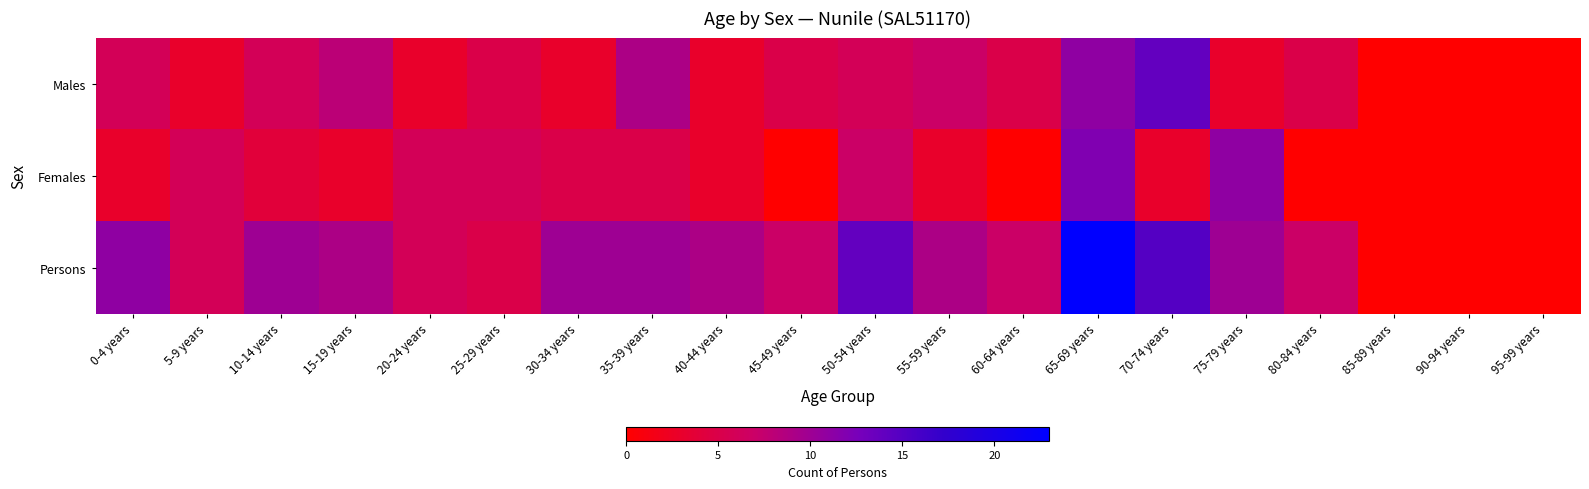

What is the total value across all series at 30-34 years?

18